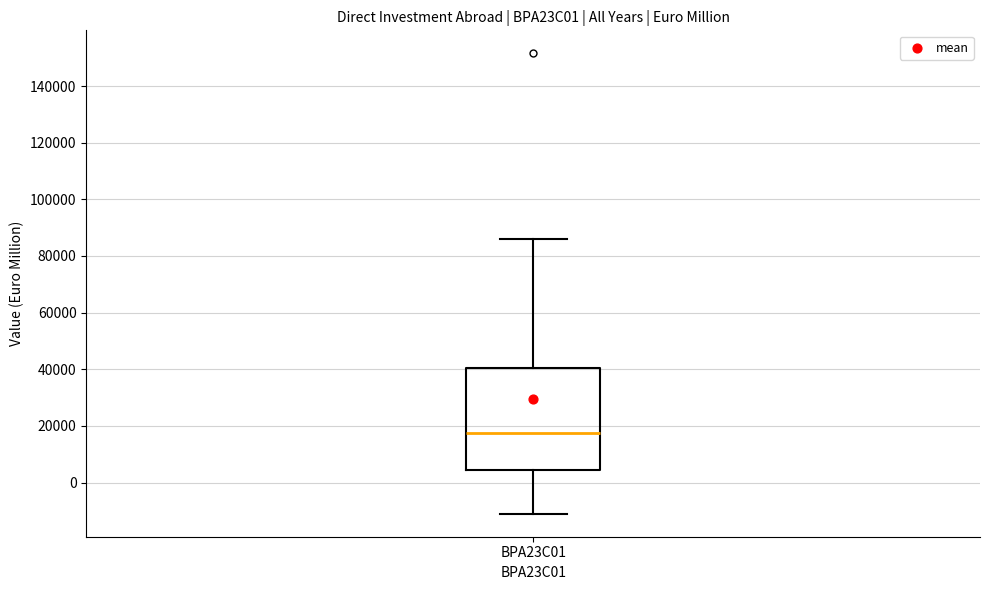

Where does the lower whisker of the box for BPA23C01 end on the y-axis? The values are not printed on the chart, so give them approximately, as read against the axis.

-10000